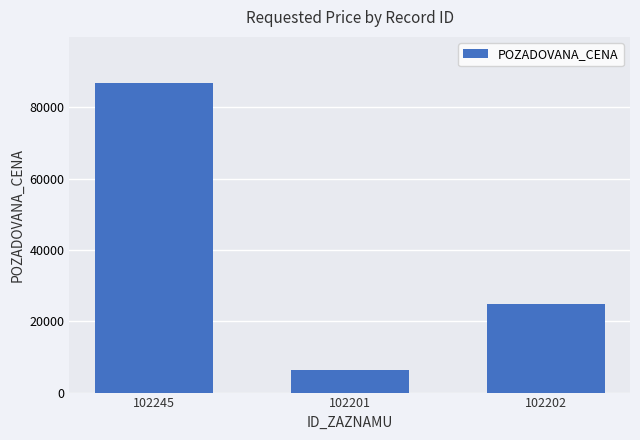

Reading left to right, what are all the values shown in this chart?

86720	6400	24960